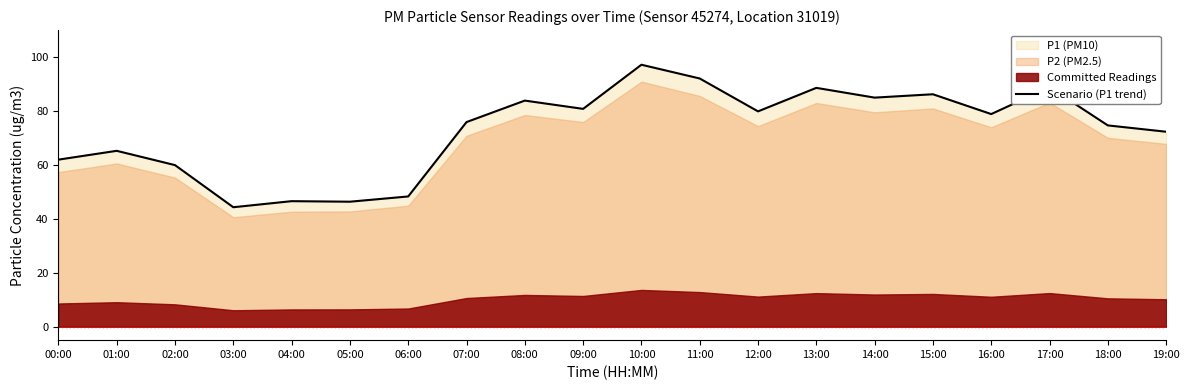

Rank the categories by value from lowest to highest.

03:00, 05:00, 04:00, 06:00, 02:00, 00:00, 01:00, 19:00, 18:00, 07:00, 16:00, 12:00, 09:00, 08:00, 14:00, 15:00, 13:00, 17:00, 11:00, 10:00